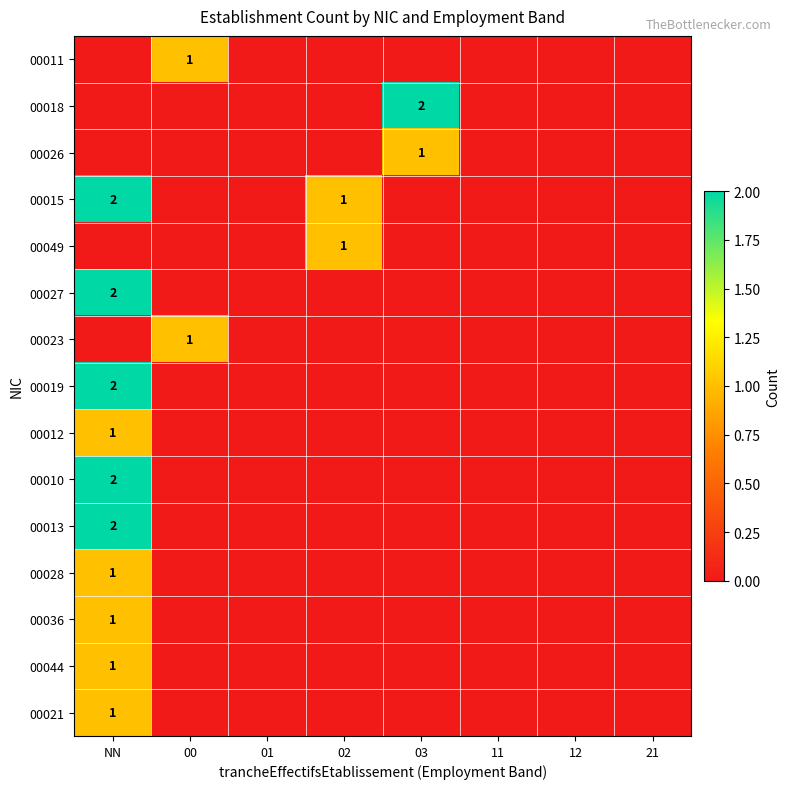

The value of 00015 at NN is 3. True or false?

False